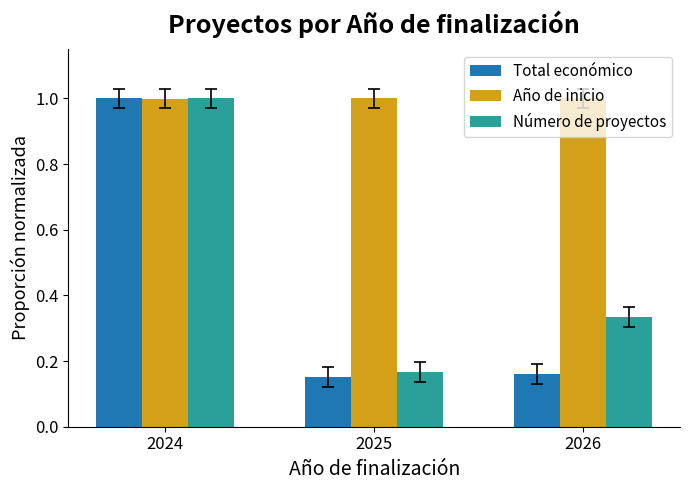

How many values in the Año de inicio series are below 1?

1